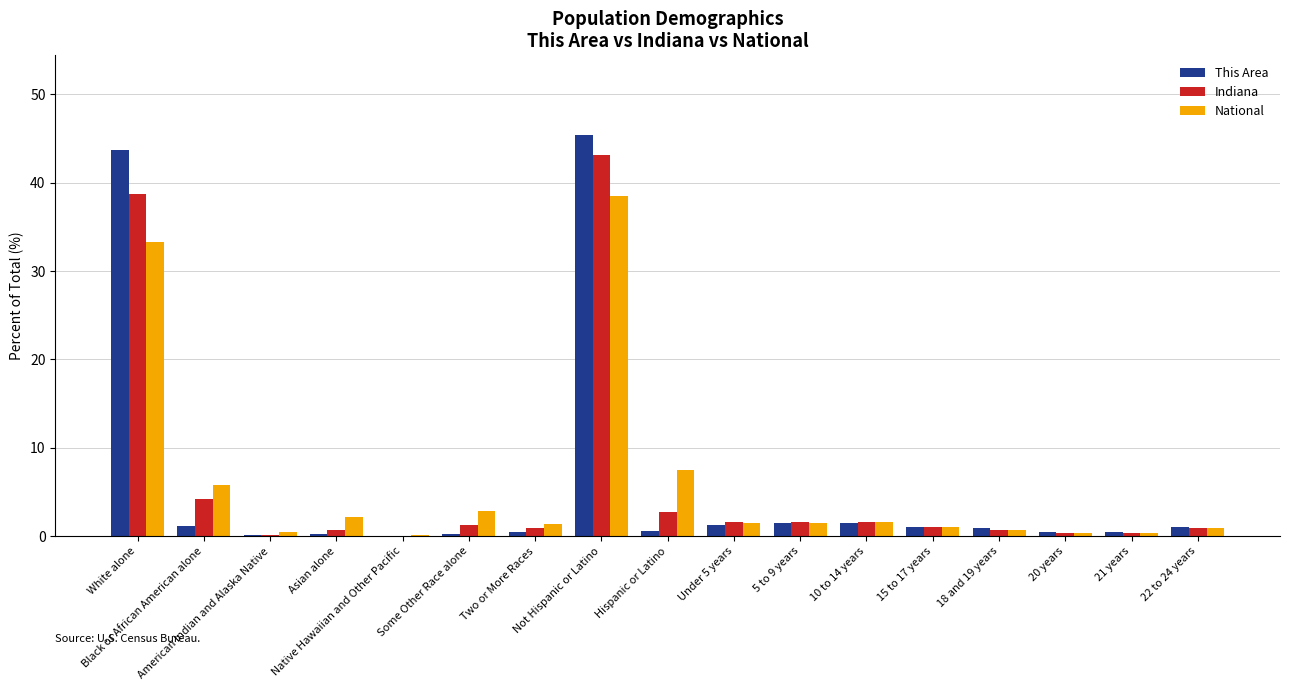

What is the sum of all This Area values?

100.0